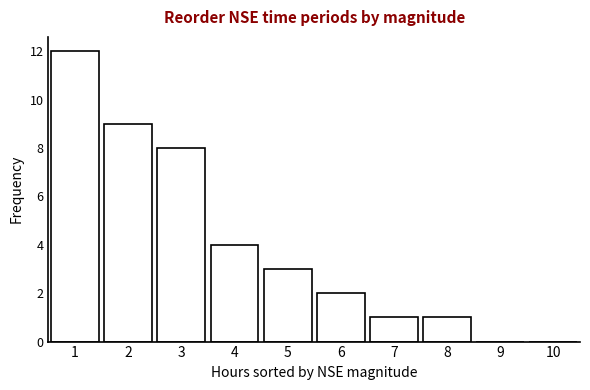

Reading right to left, transcribe all the data shown in this chart.

10=0	9=0	8=1	7=1	6=2	5=3	4=4	3=8	2=9	1=12